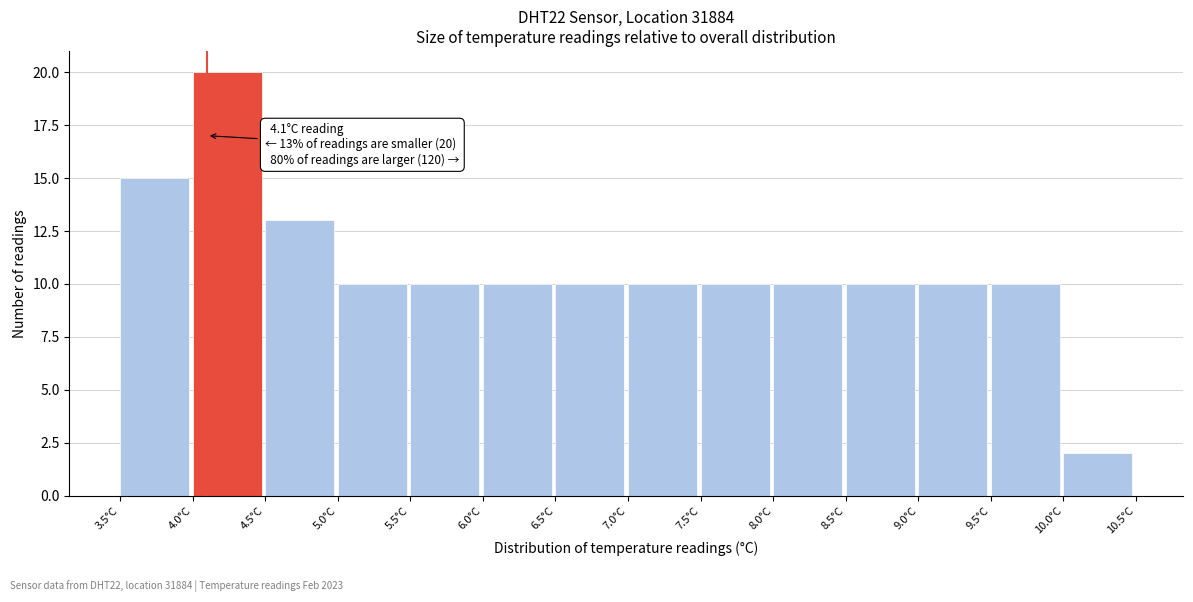

Over which range of the x-axis is the bar tallest?

4.0 to 4.5